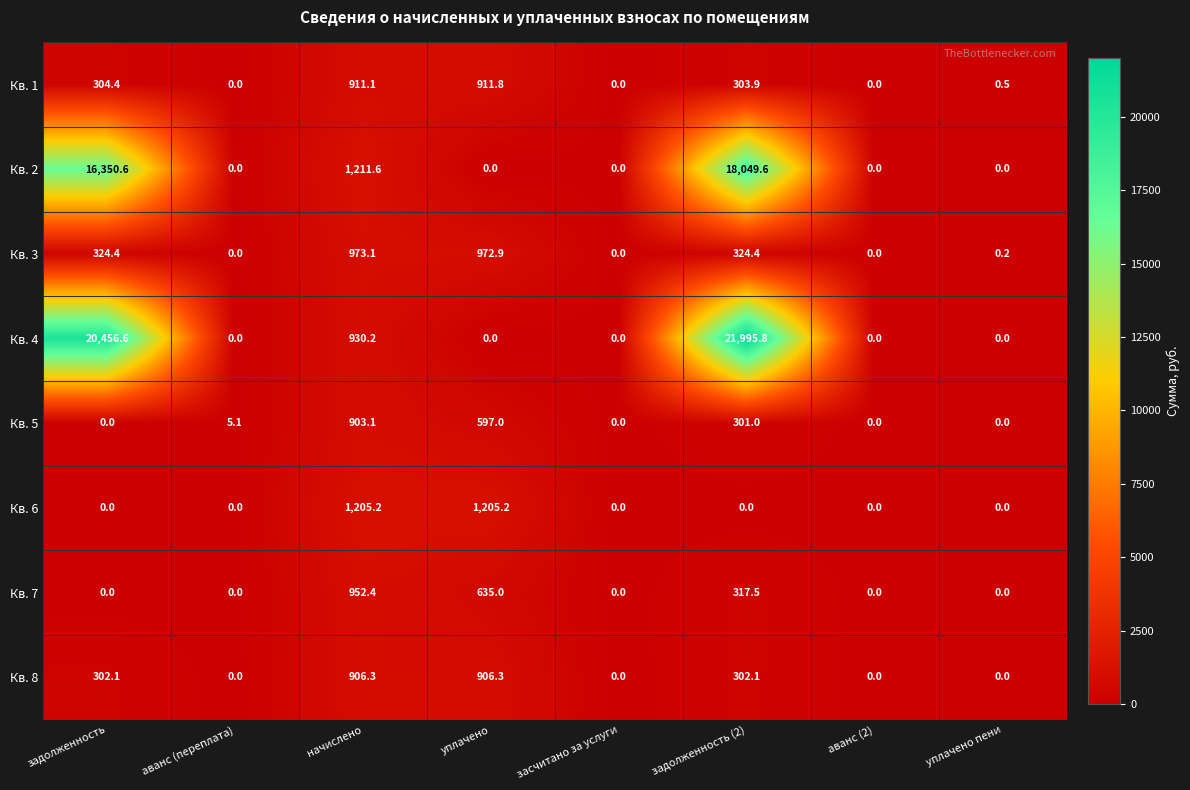

Is it true that Кв. 4 equals 20456.6 at задолженность?

True